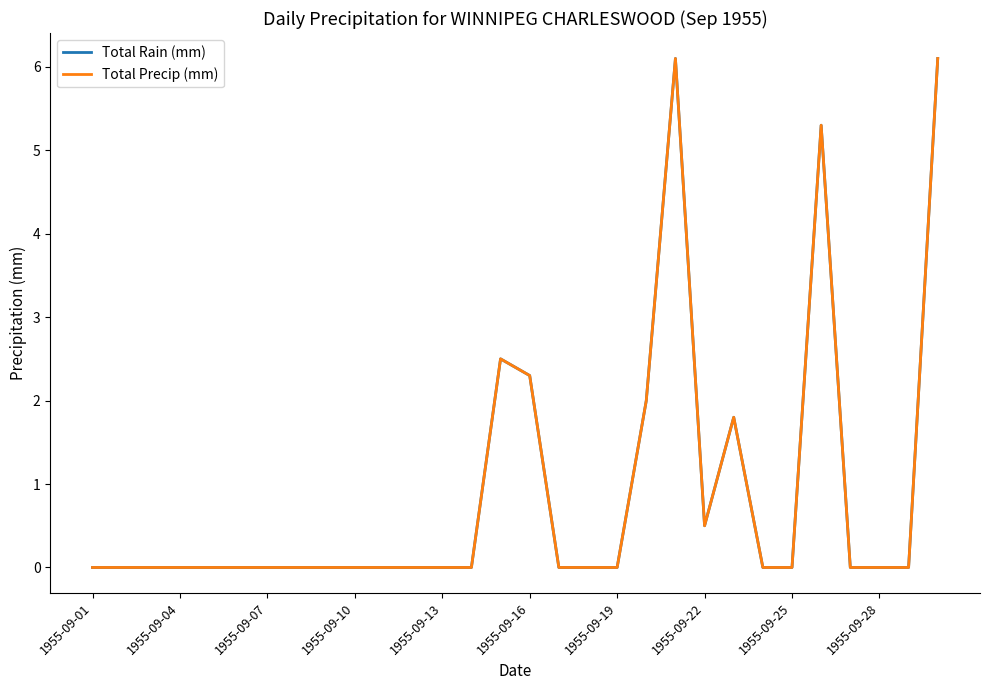

Does the chart display data point markers on the line(s)?

No